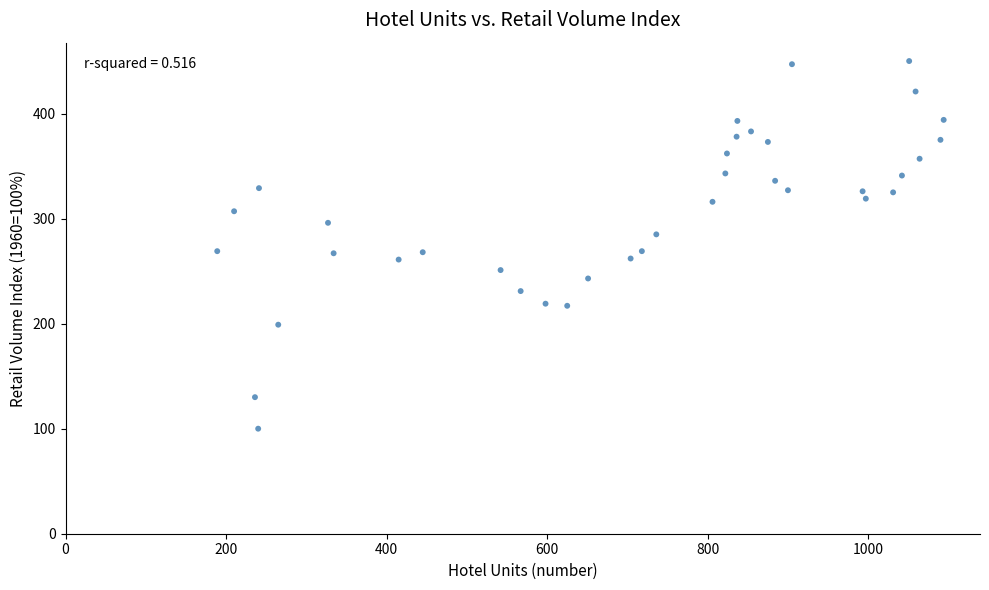

What is the range of X values (max minus min)?

905